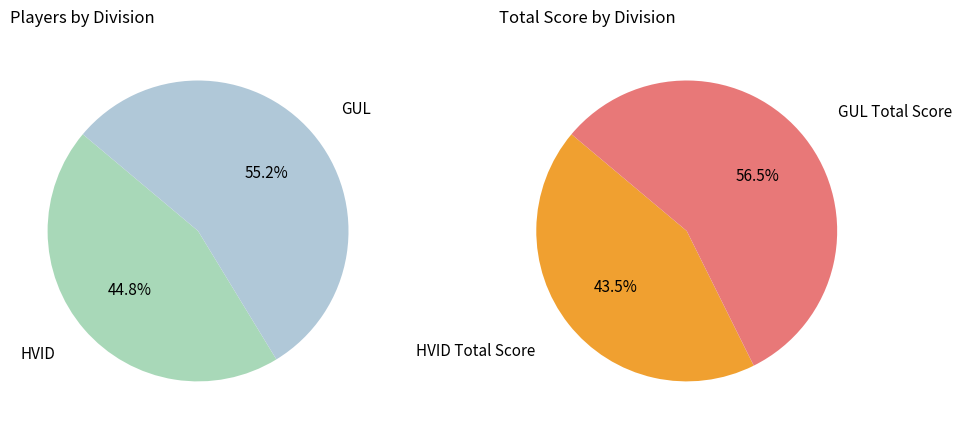

To the nearest percent, what portion does GUL represent?

55%